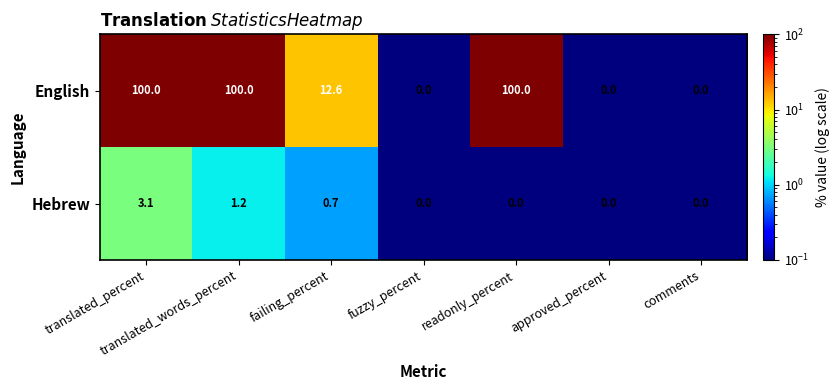

List the series in order of their overall mean, highest first.

English, Hebrew